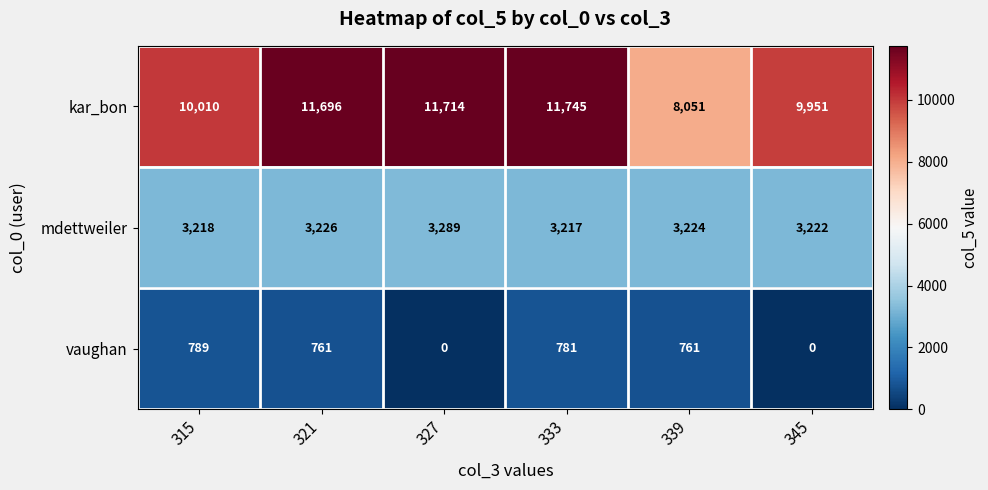

Read the mdettweiler value at 321.

3226